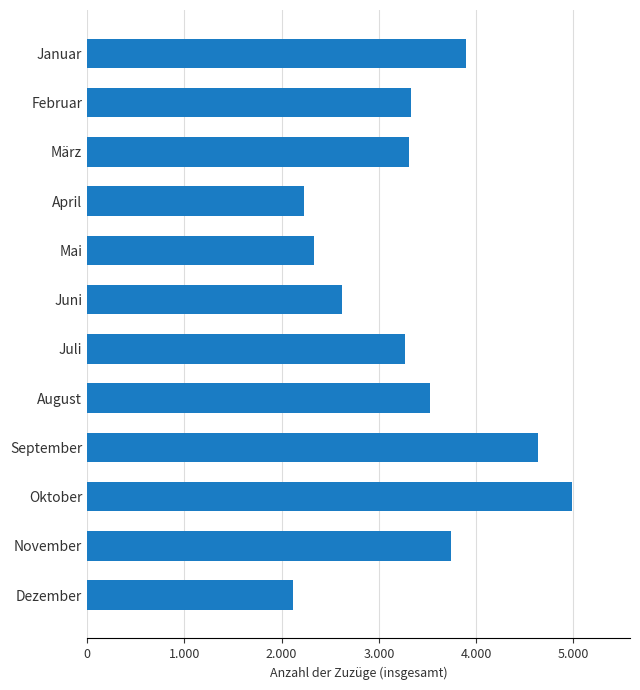

How many data points are above 3327?

5